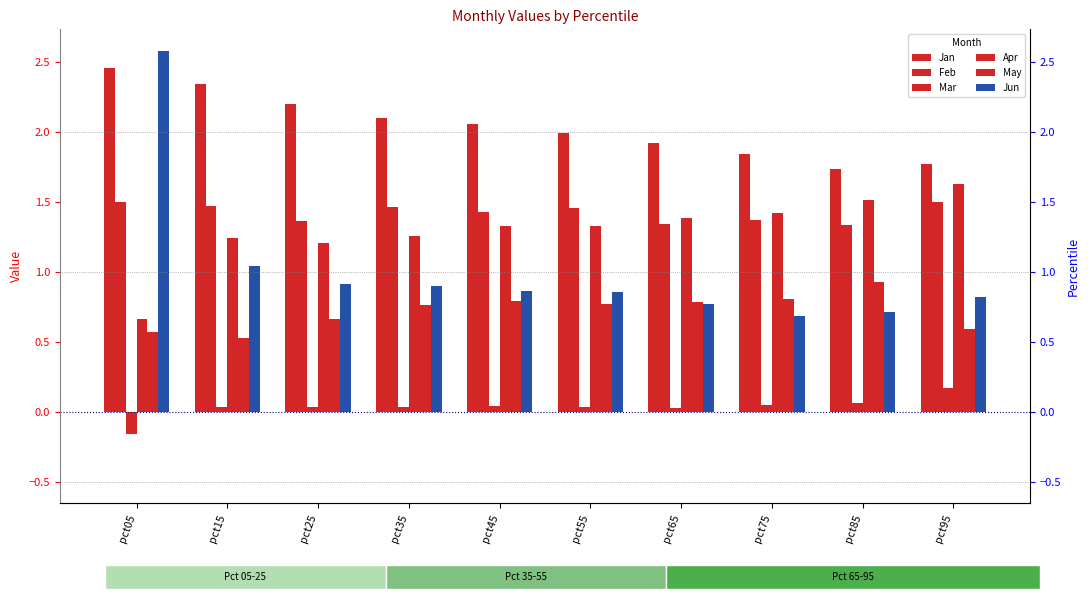

Rank the series at pct35 from lowest to highest value.

Mar, May, Jun, Apr, Feb, Jan